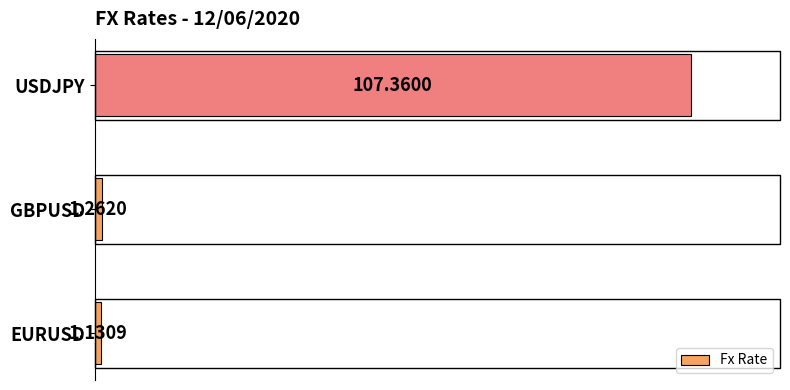

Rank the categories by value from highest to lowest.

USDJPY, GBPUSD, EURUSD